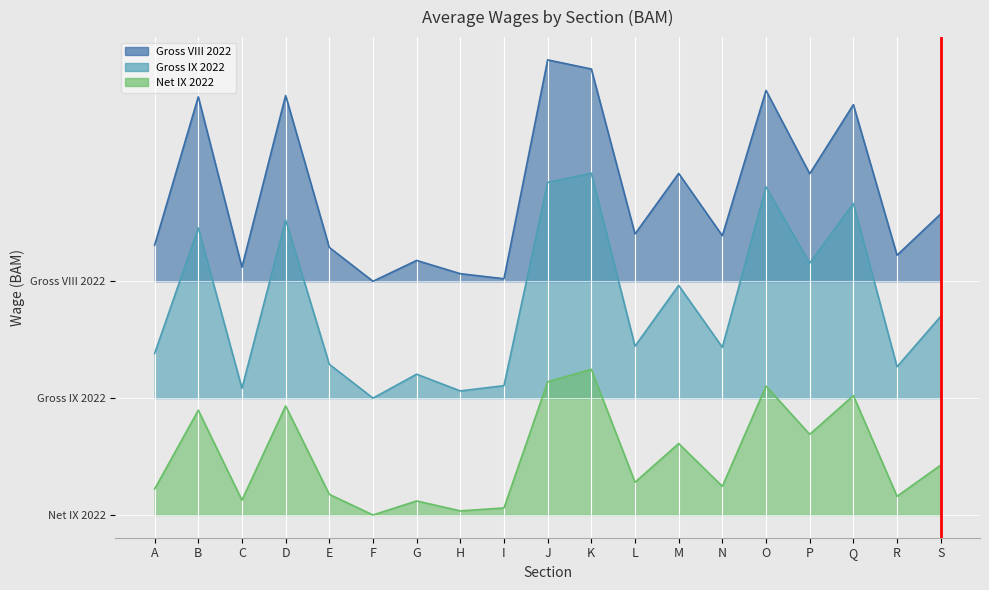

How many categories are shown in the chart?

19